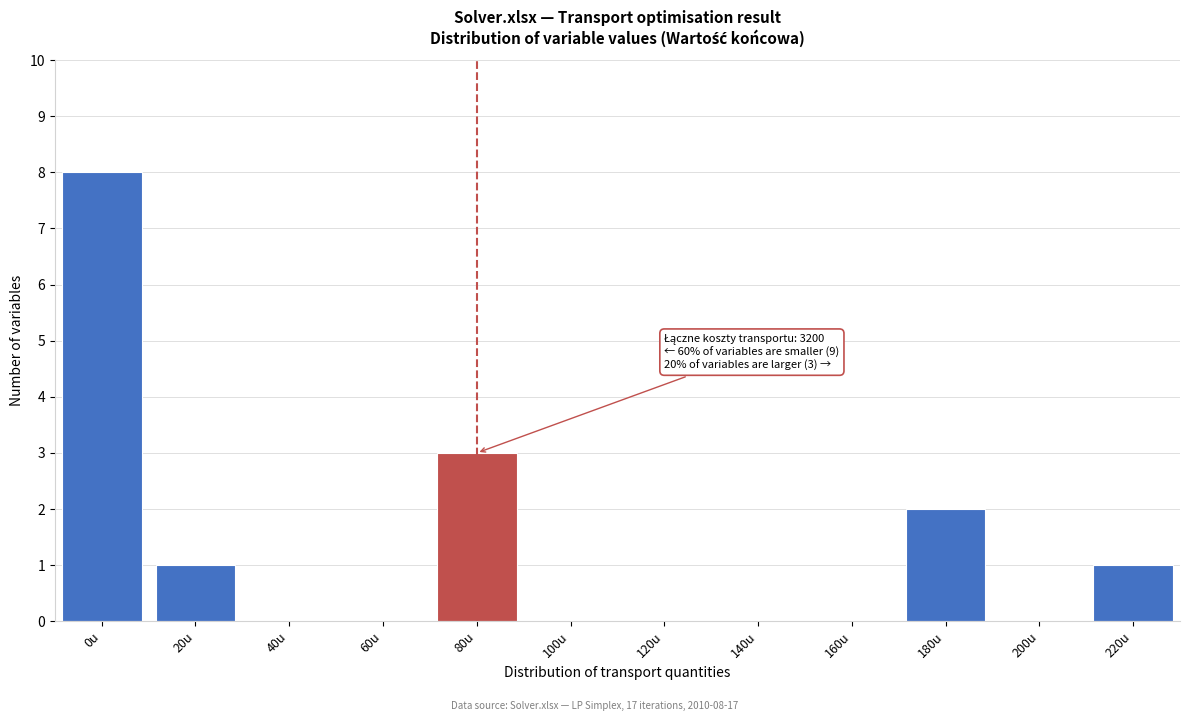

Reading left to right, what are all the values shown in this chart?

0u=8	20u=1	40u=0	60u=0	80u=3	100u=0	120u=0	140u=0	160u=0	180u=2	200u=0	220u=1